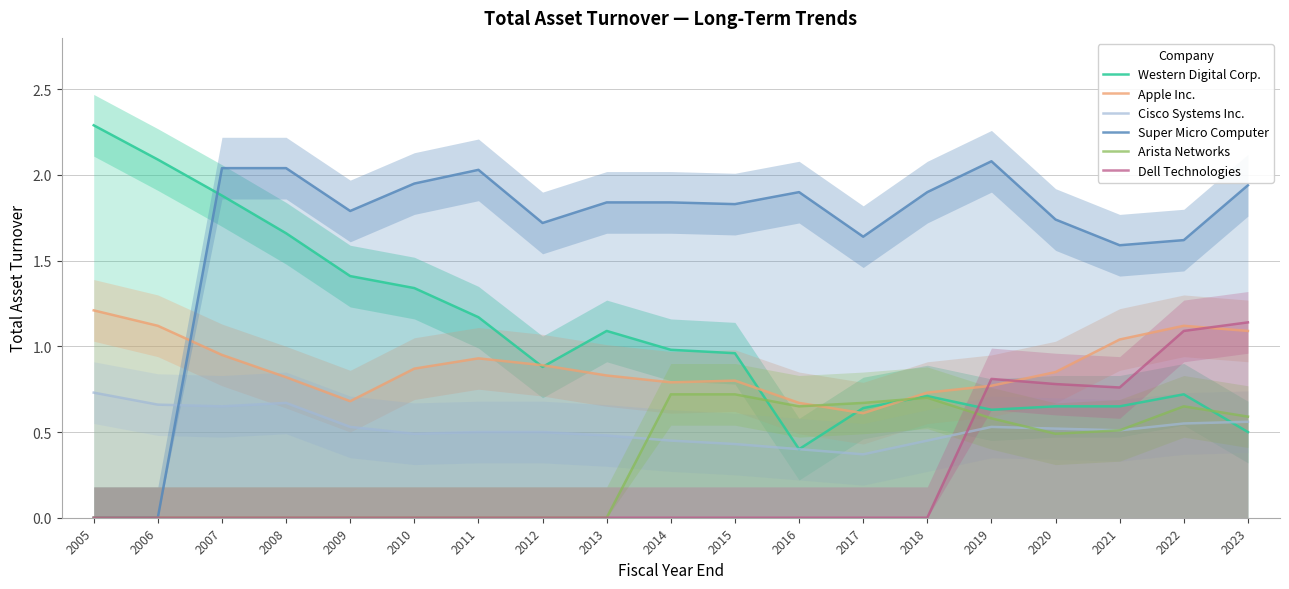

What is the difference between the maximum and minimum values in the Western Digital Corp. series?

1.9